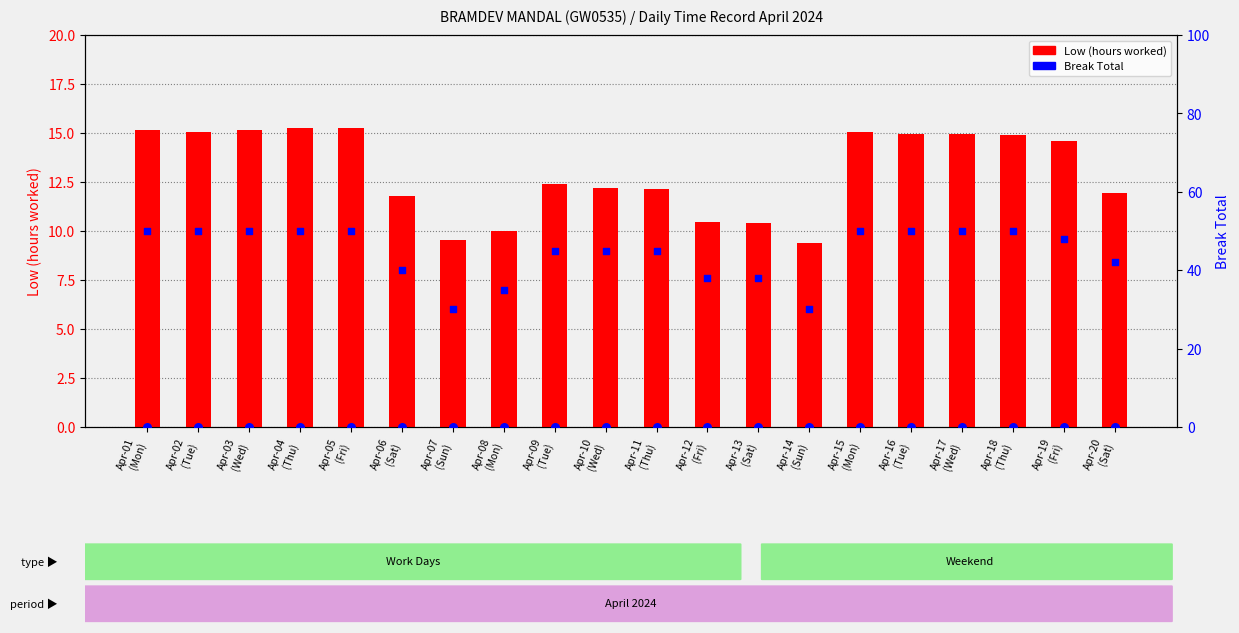

Which series contains the lowest Y value?

Break Total (scaled)